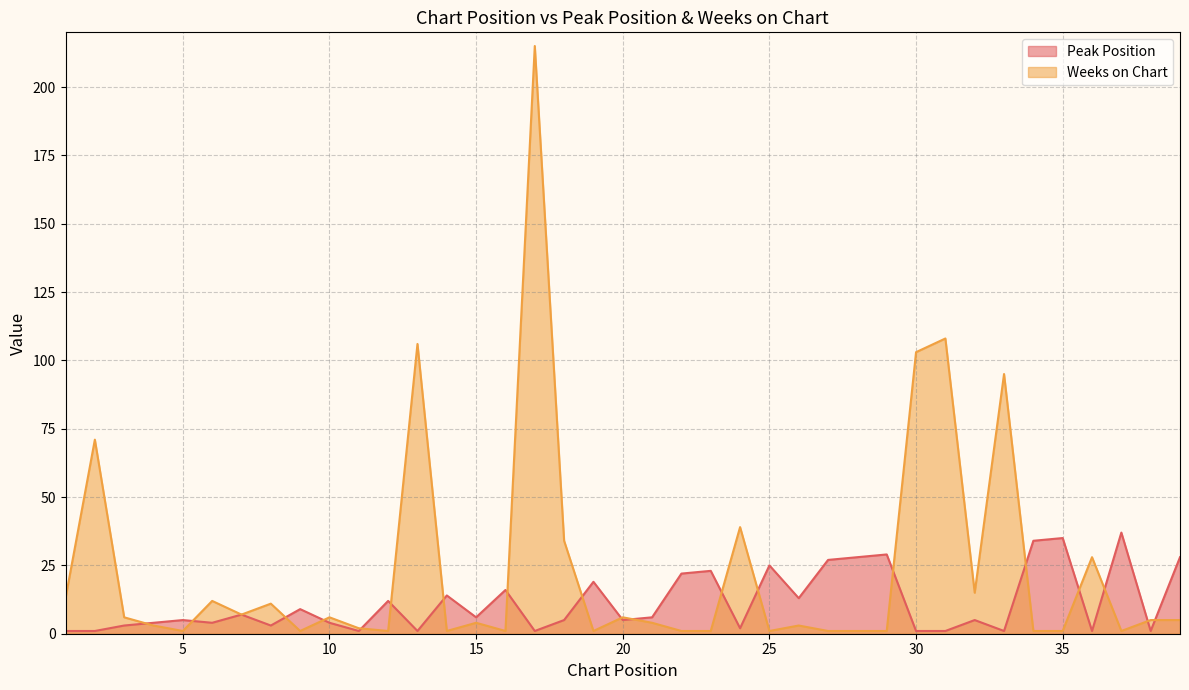

What is the difference between the Weeks on Chart values at 34 and 21?

3